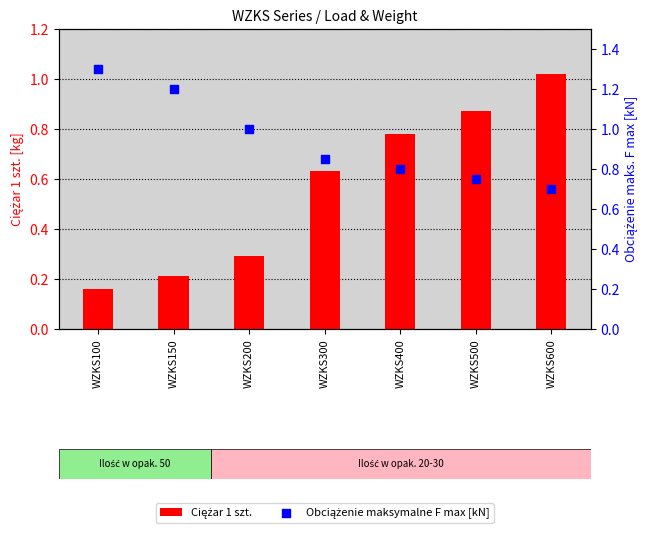

Which series has the largest Y range (max minus min)?

Ciężar 1 szt.